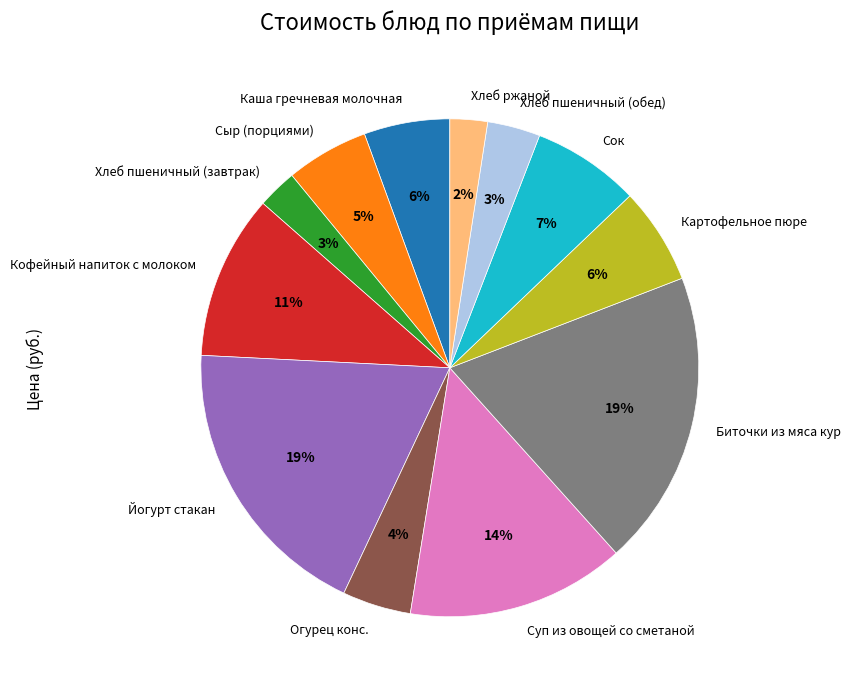

To the nearest percent, what portion does Хлеб пшеничный (завтрак) represent?

3%